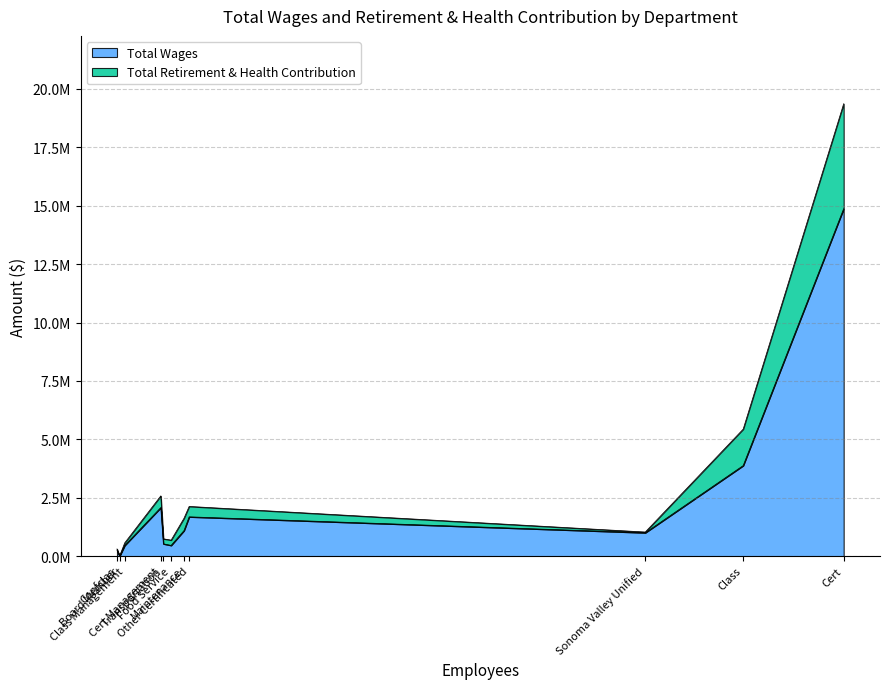

Which category has the highest value across all series?

Cert